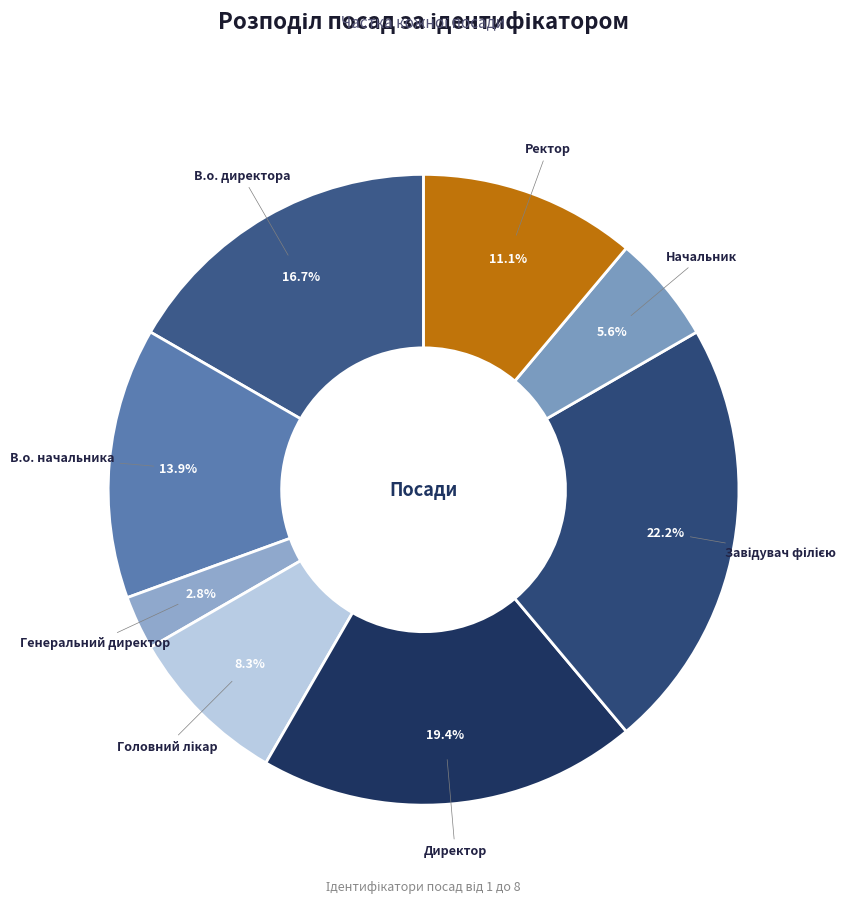

How many segments does this pie chart have?

8